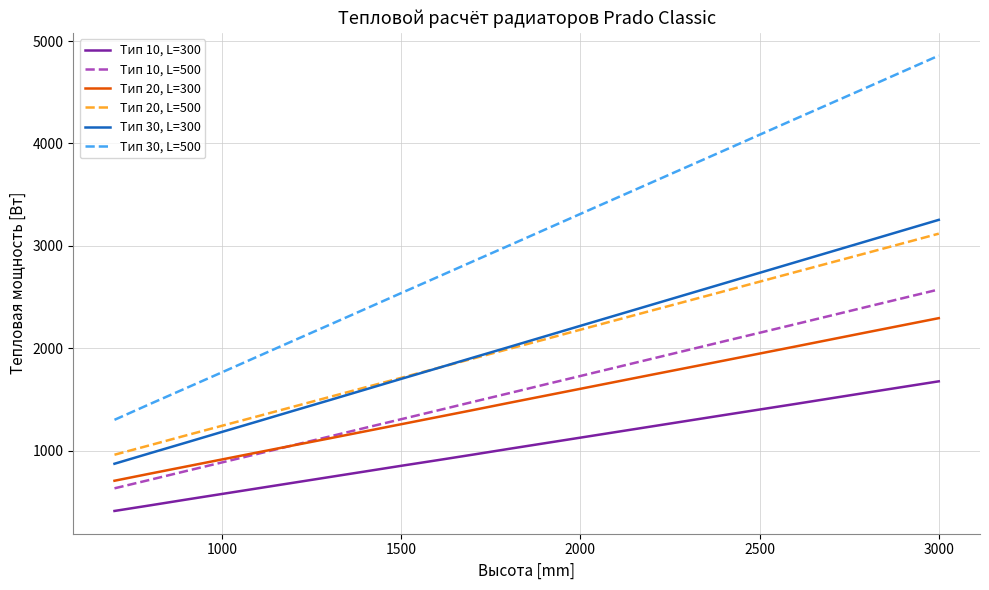

True or false: Тип 20, L=300 and Тип 10, L=300 intersect in this chart.

False